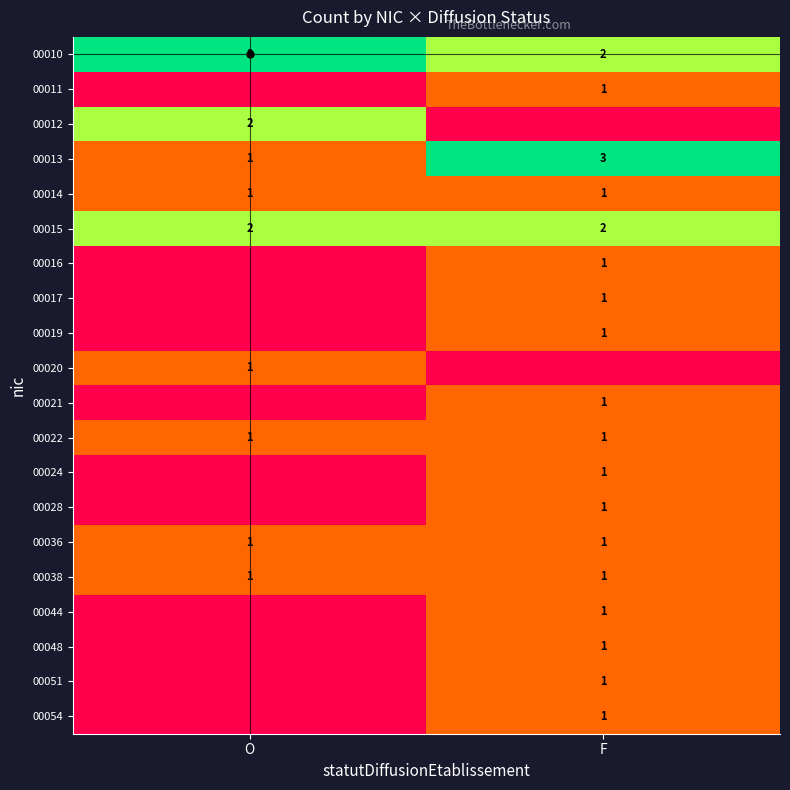

True or false: 00012 has a value of 0 at O.

False